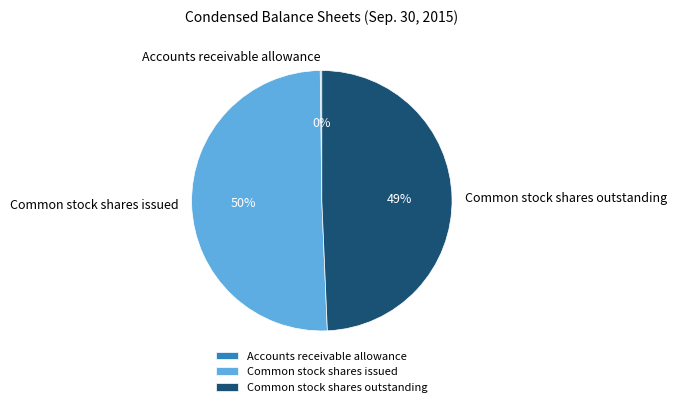

Does Common stock shares issued represent more than half of the total?

Yes